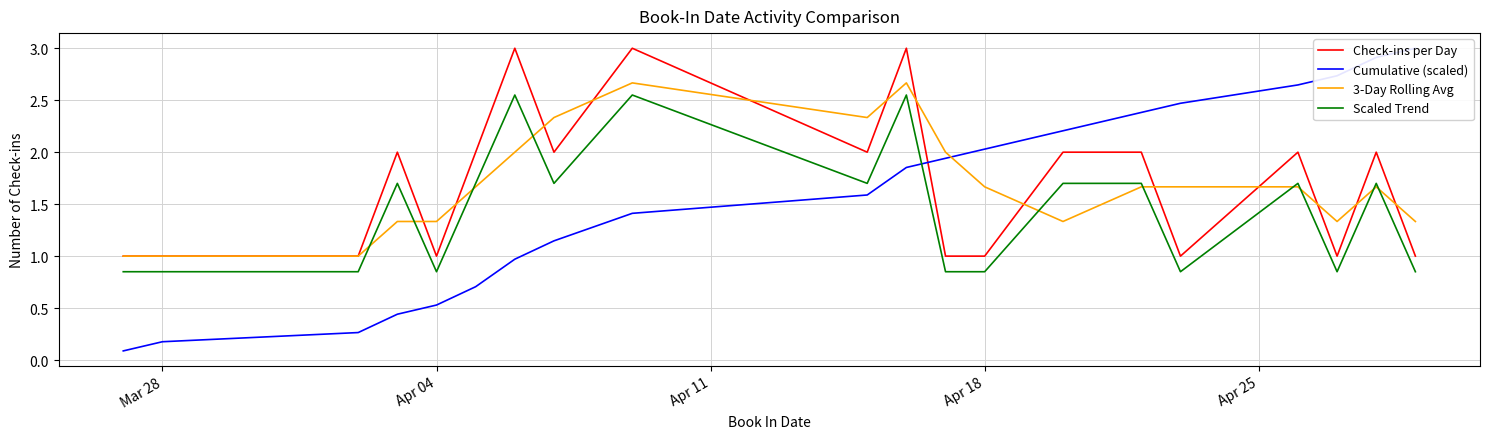

After their last crossing, which series has the higher values: 3-Day Rolling Avg or Scaled Trend?

3-Day Rolling Avg